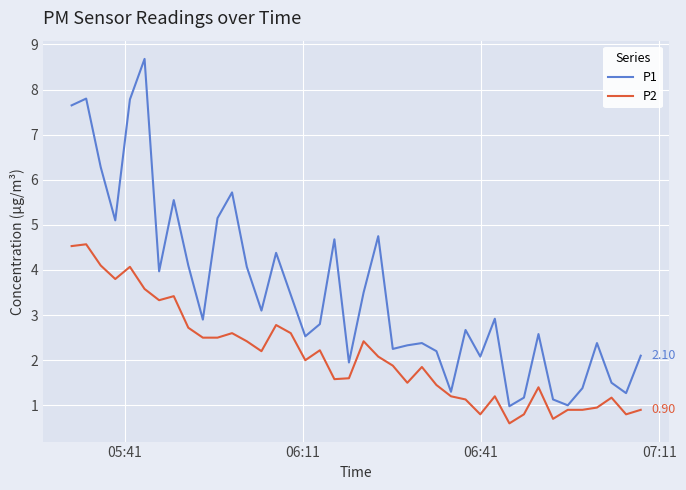

Rank the series by their maximum value, from lowest to highest.

P2, P1